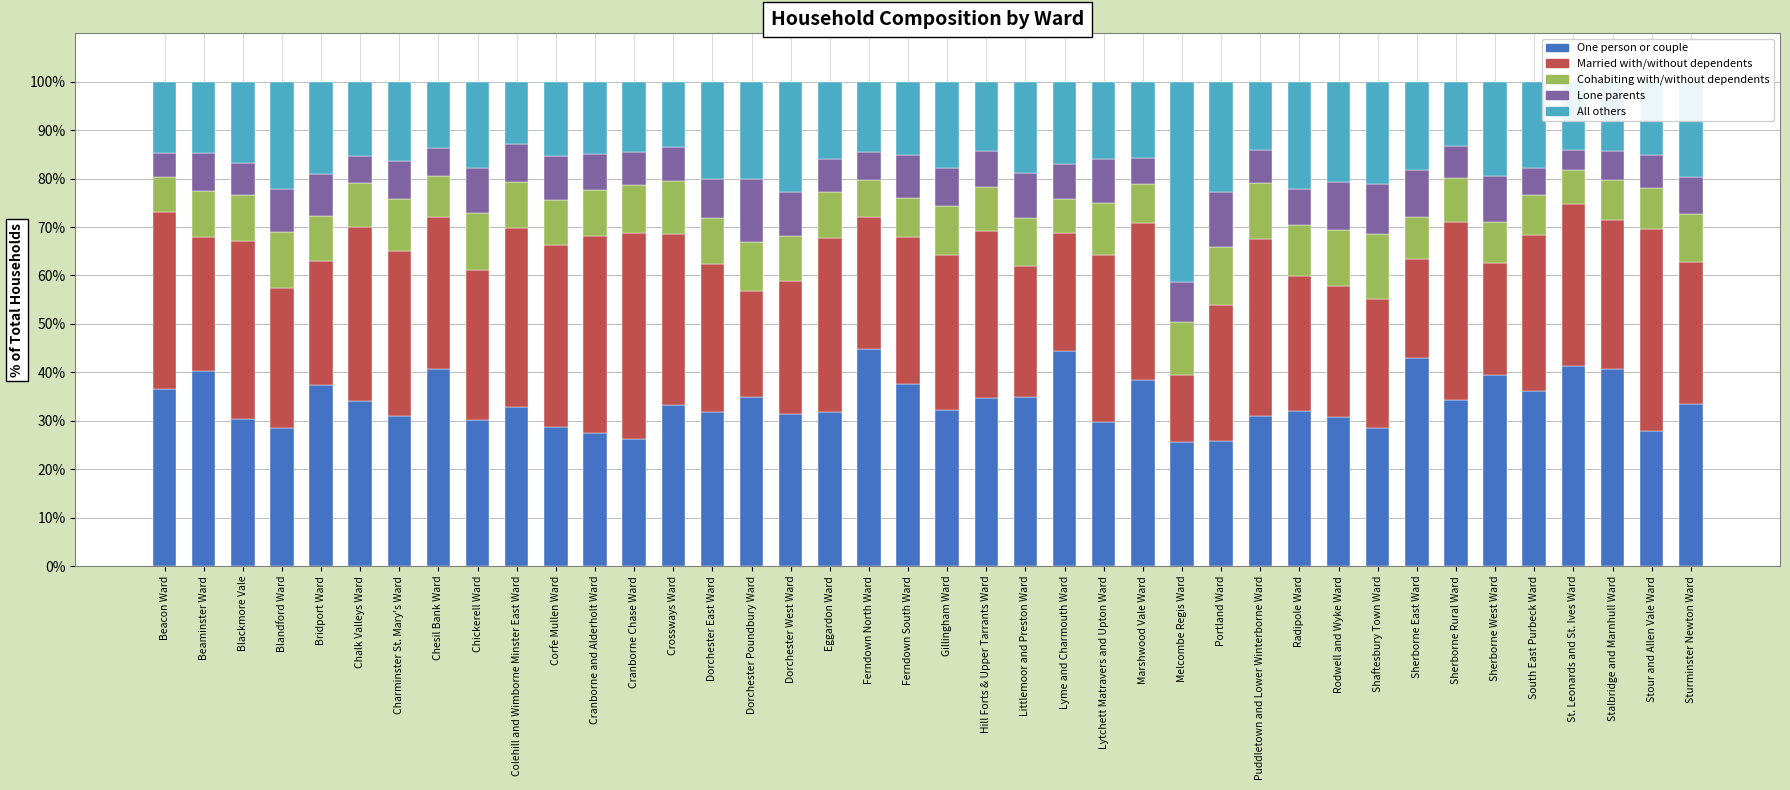

True or false: One person or couple has a value of 27.5 at Cranborne and Alderholt Ward.

True